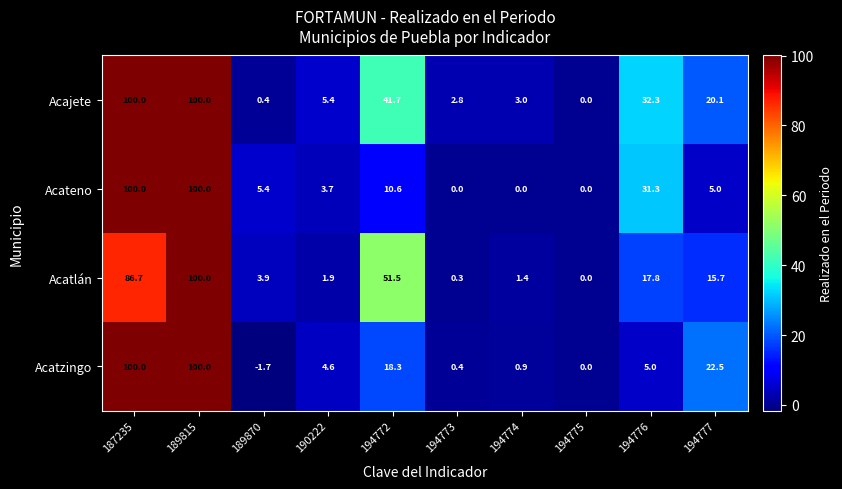

Is it true that Acatlán equals 1.4 at 194774?

True